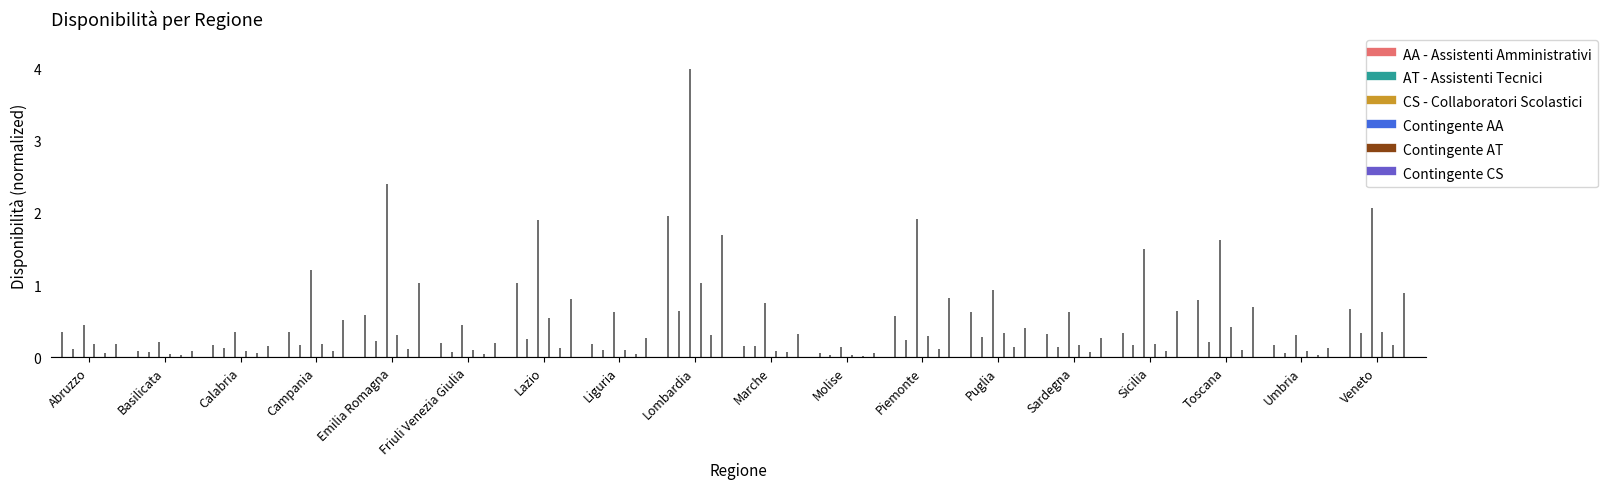

Rank the categories by CS - Collaboratori Scolastici value from highest to lowest.

Lombardia, Emilia Romagna, Veneto, Piemonte, Lazio, Toscana, Sicilia, Campania, Puglia, Marche, Liguria, Sardegna, Friuli Venezia Giulia, Abruzzo, Calabria, Umbria, Basilicata, Molise